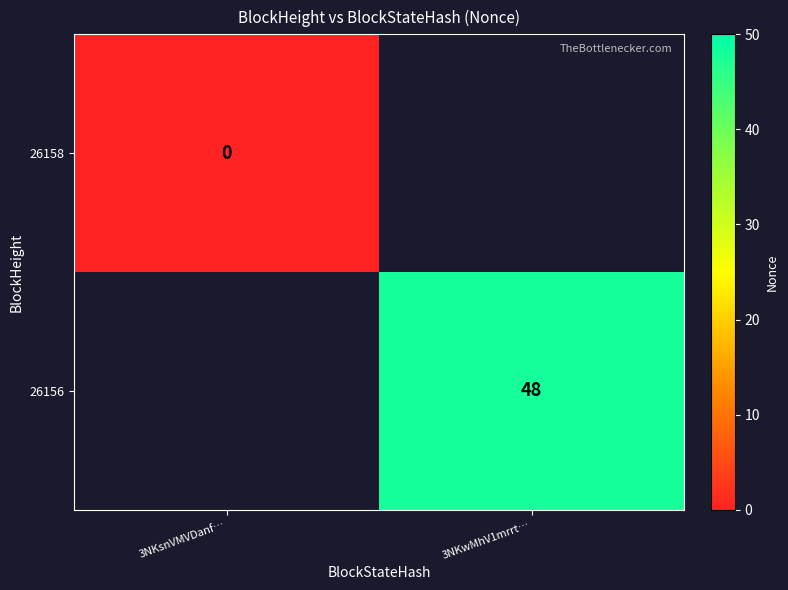

Which category has the lowest value across all series?

3NKsnVMVDanf…